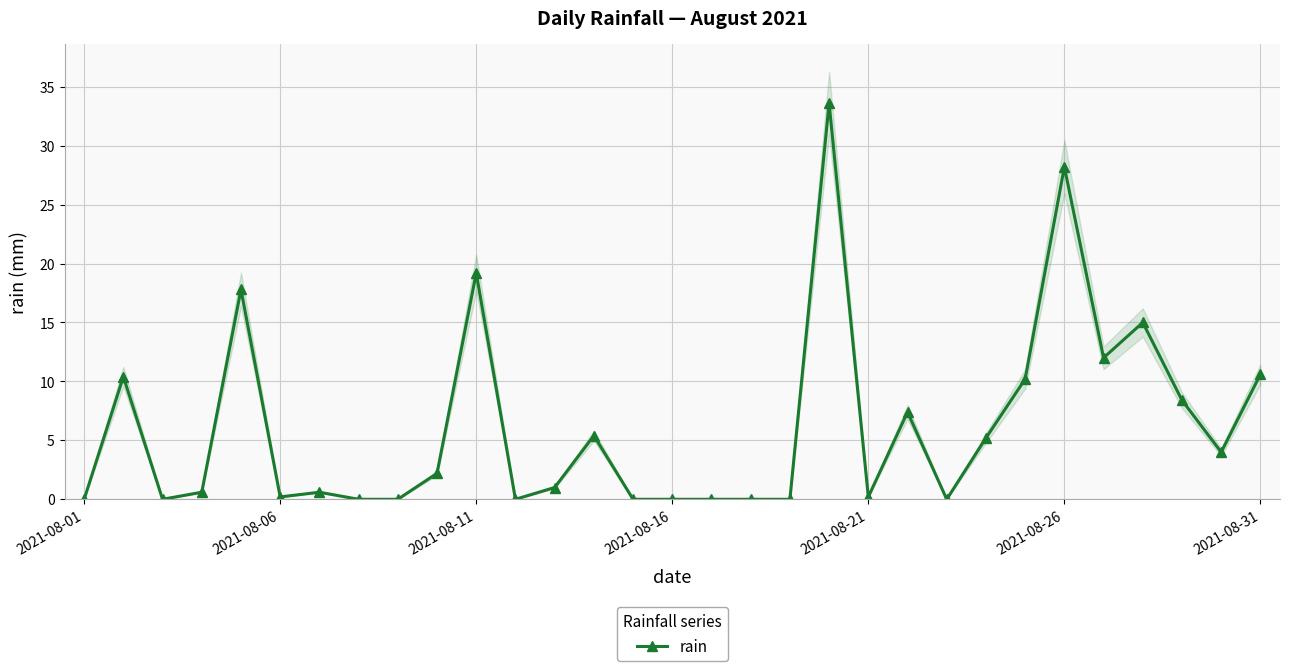

How many values are above zero?

20